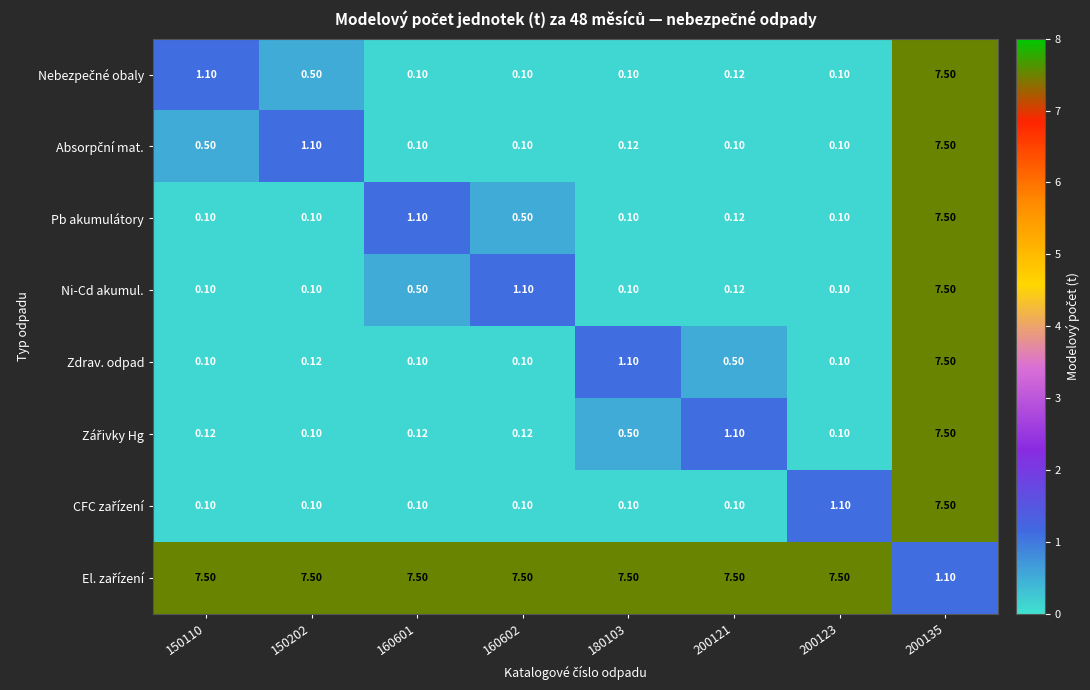

Between 150110 and 200121, which is larger?

150110